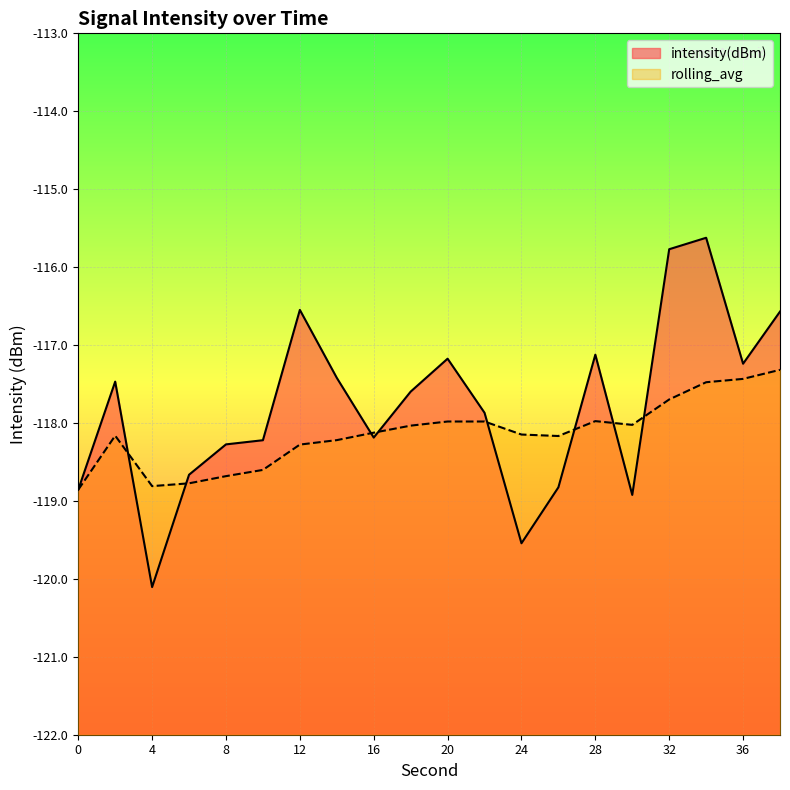

Reading left to right, transcribe all the data shown in this chart.

intensity(dBm): 0=-118.9	2=-117.5	4=-120.1	6=-118.7	8=-118.3	10=-118.2	12=-116.5	14=-117.4	16=-118.2	18=-117.6	20=-117.2	22=-117.9	24=-119.5	26=-118.8	28=-117.1	30=-118.9	32=-115.8	34=-115.6	36=-117.2	38=-116.6
rolling_avg: 0=-118.9	2=-118.2	4=-118.8	6=-118.8	8=-118.7	10=-118.6	12=-118.3	14=-118.2	16=-118.1	18=-118.0	20=-118.0	22=-118.0	24=-118.1	26=-118.2	28=-118.0	30=-118.0	32=-117.7	34=-117.5	36=-117.4	38=-117.3